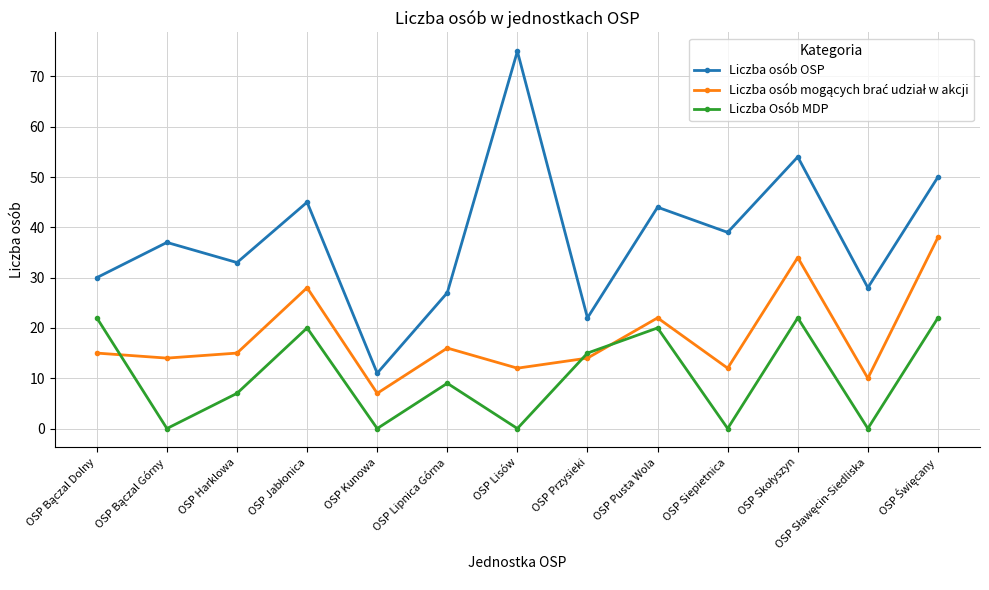

True or false: Liczba osób OSP and Liczba Osób MDP cross at least once.

False